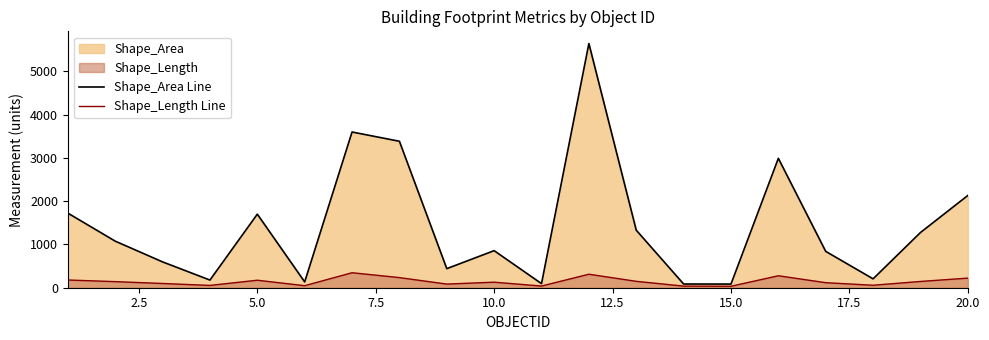

Which series has the largest total across all categories?

Shape_Area Line